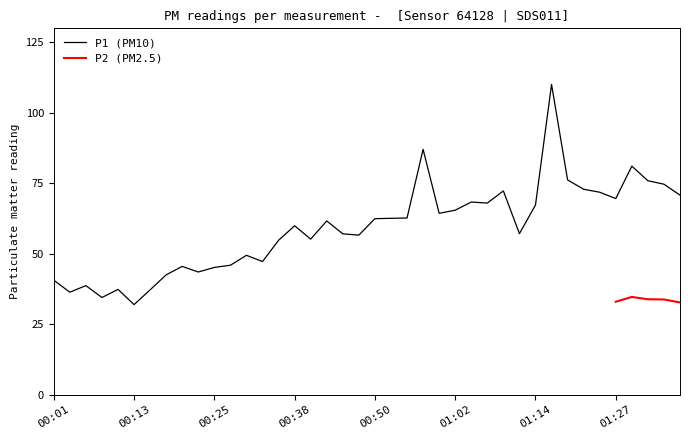

The P1 (PM10) series shows 9.8 at 00:13. True or false?

False